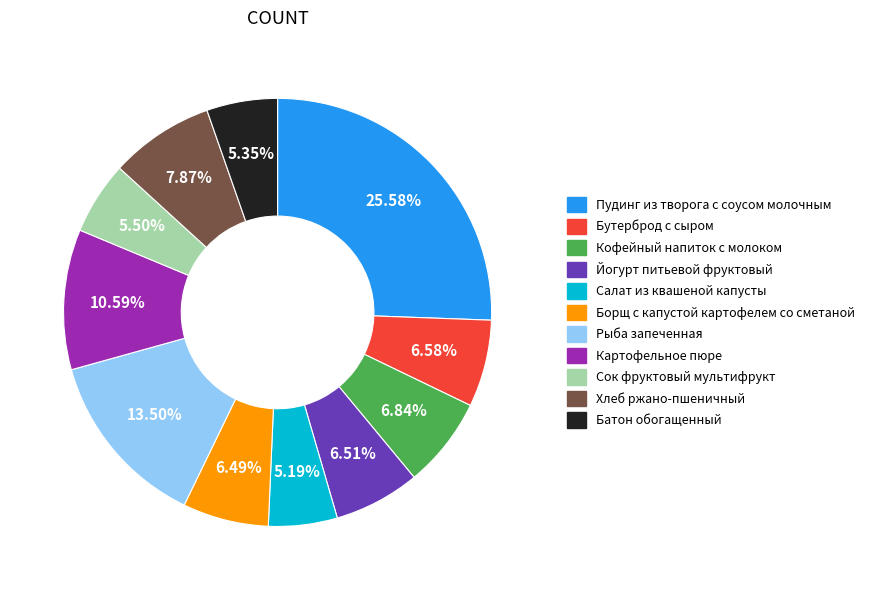

To the nearest percent, what is the average slice percentage?

9%